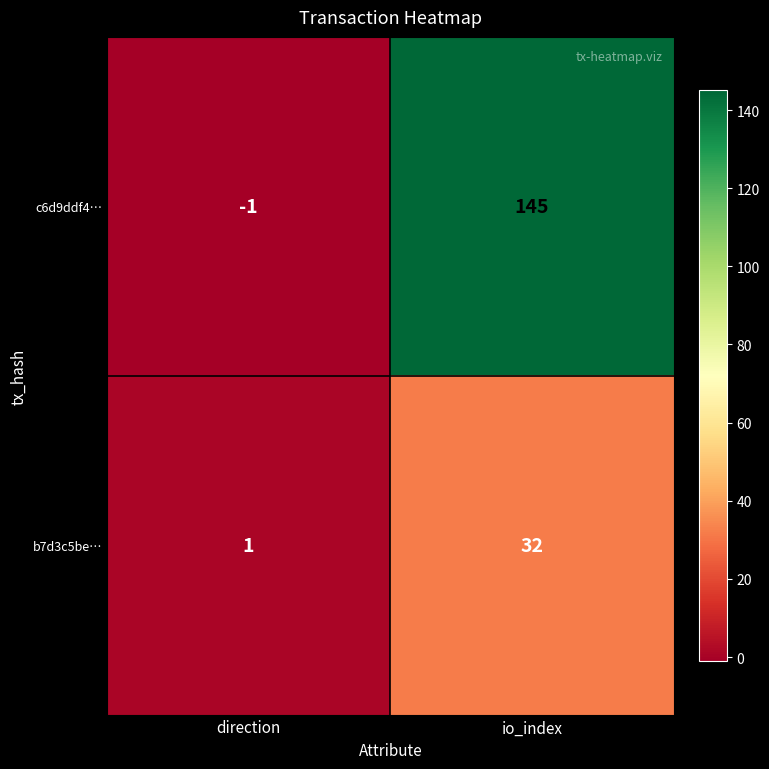

What is the total value across all series at io_index?

177